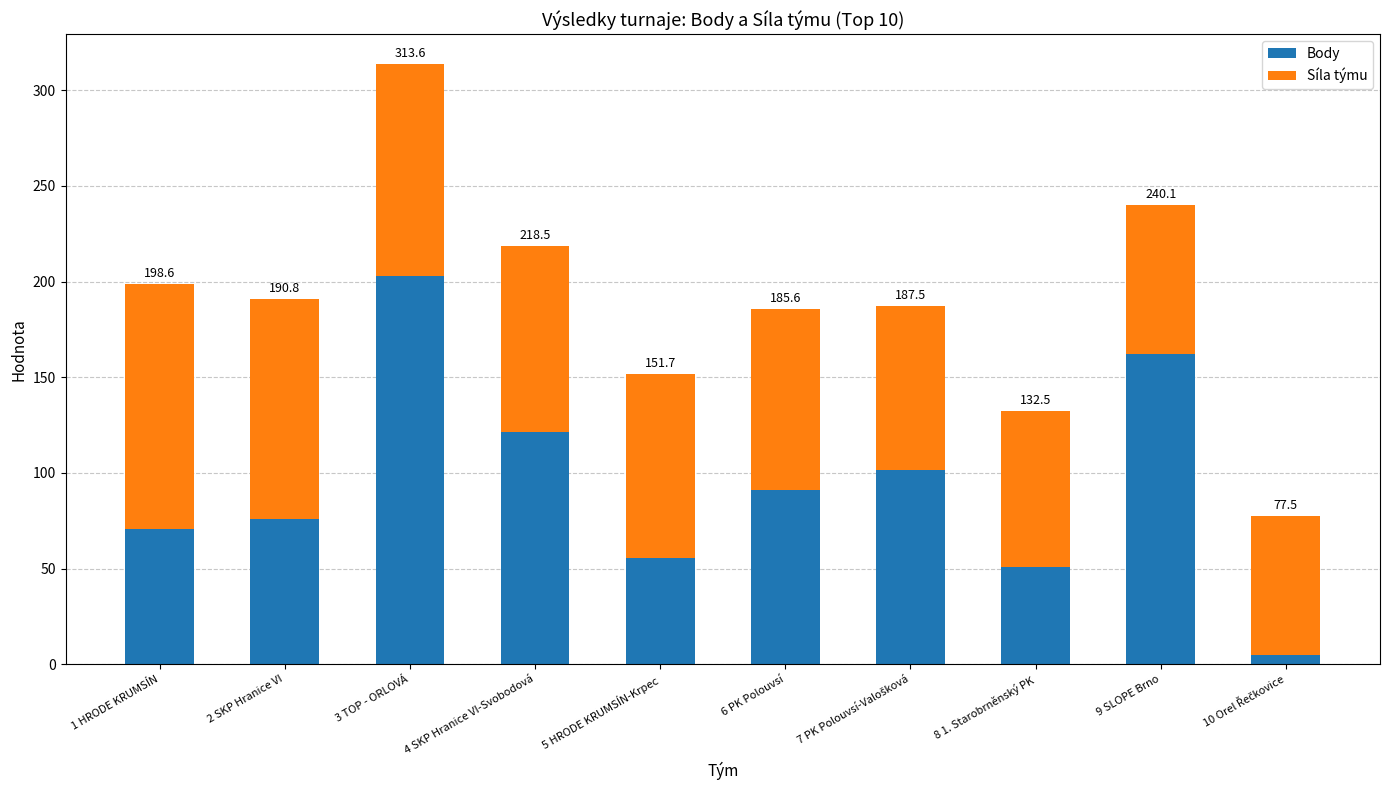

Rank the series by their average value, from lowest to highest.

Body, Síla týmu